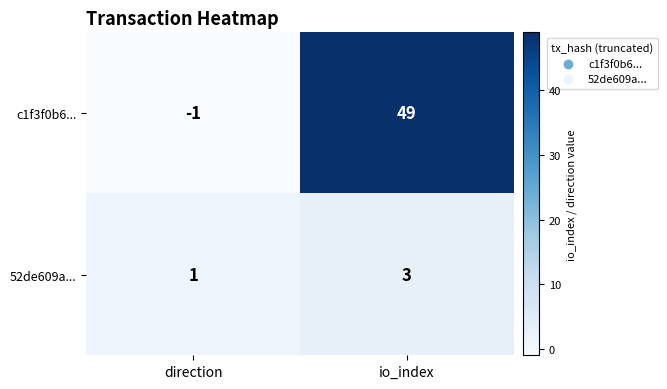

At which label is c1f3f0b6... closest to 24?

direction